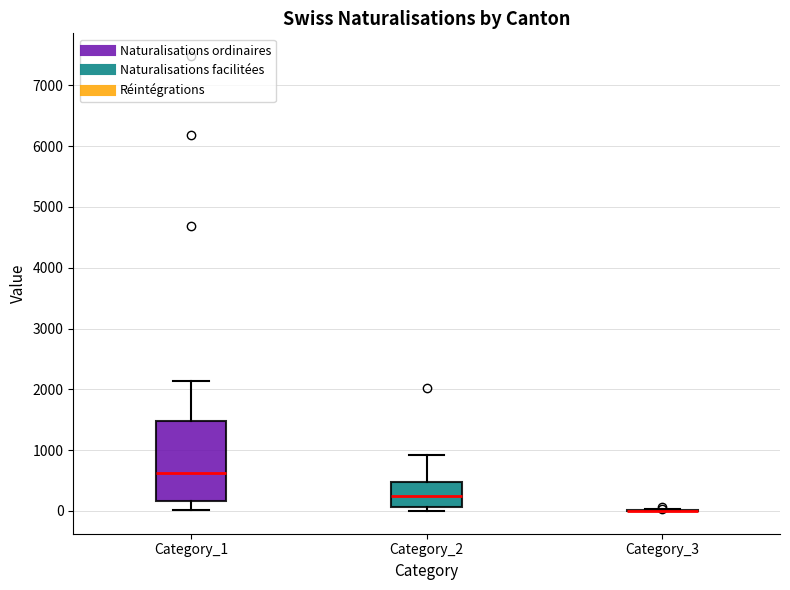

Reading left to right, read every box against the y-axis: the position of its median line, the range the box covers, and the ends of its whiskers. The values are not printed on the chart, so give them approximately, as read against the axis.

Category_1: median 600, box 200 to 1500, whiskers 0 to 2100
Category_2: median 200, box 100 to 500, whiskers 0 to 900
Category_3: box collapsed to a line at 0, whiskers 0 to 0